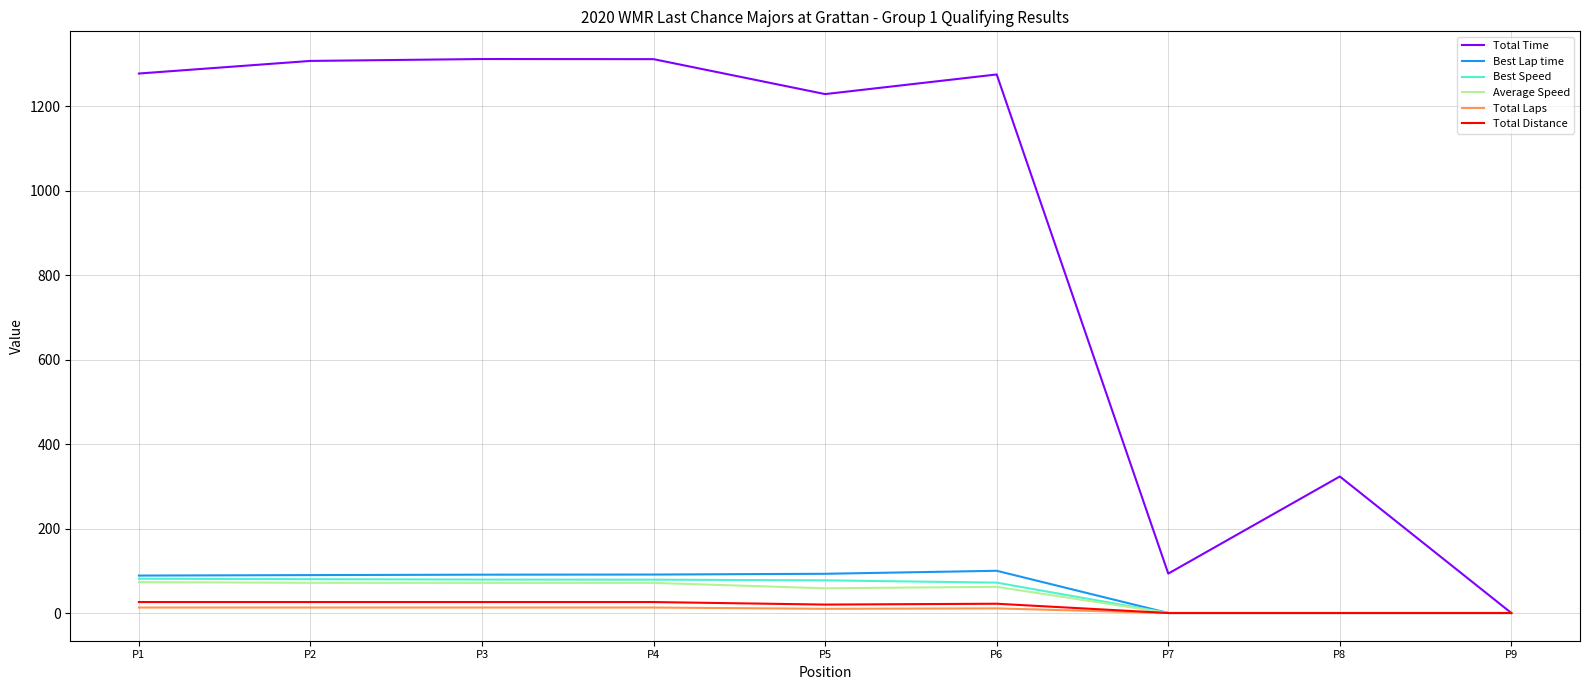

In Total Time, how many points are lower than both neighbors (excluding endpoints)?

2